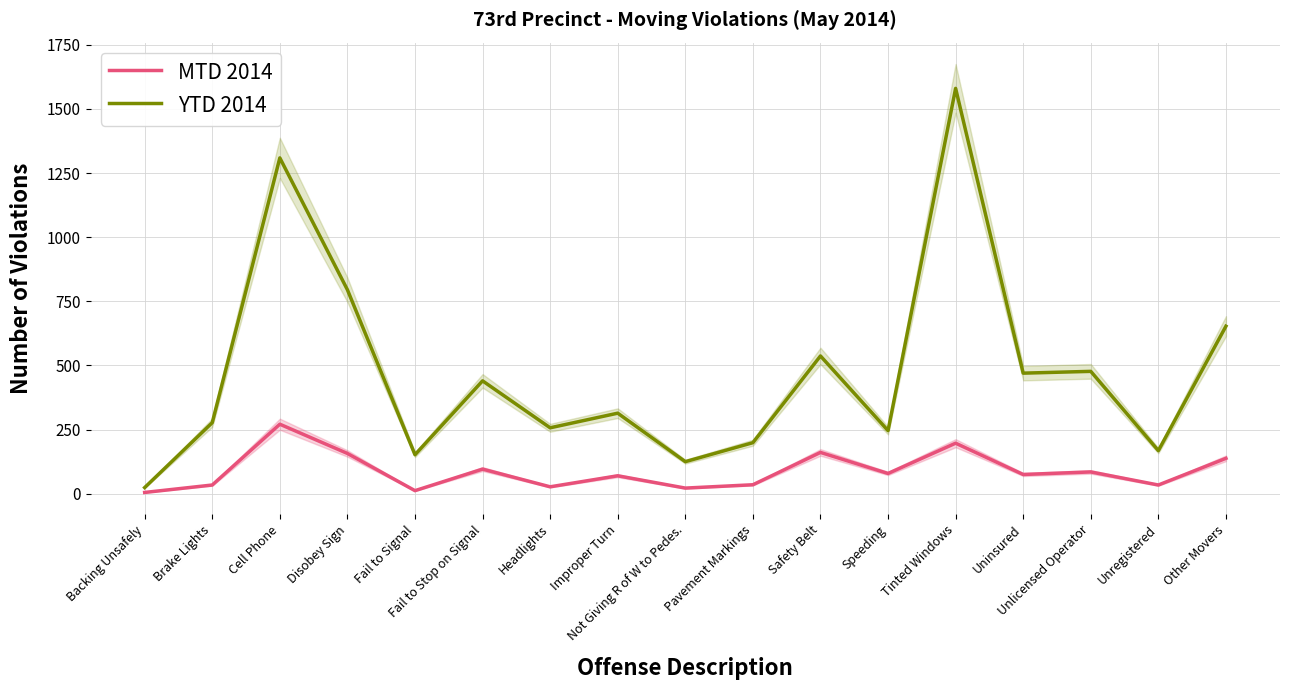

Reading right to left, transcribe all the data shown in this chart.

MTD 2014: Other Movers=138	Unregistered=34	Unlicensed Operator=85	Uninsured=75	Tinted Windows=197	Speeding=79	Safety Belt=161	Pavement Markings=35	Not Giving R of W to Pedes.=22	Improper Turn=70	Headlights=27	Fail to Stop on Signal=96	Fail to Signal=12	Disobey Sign=157	Cell Phone=271	Brake Lights=34	Backing Unsafely=5
YTD 2014: Other Movers=653	Unregistered=168	Unlicensed Operator=477	Uninsured=470	Tinted Windows=1580	Speeding=246	Safety Belt=537	Pavement Markings=199	Not Giving R of W to Pedes.=125	Improper Turn=314	Headlights=257	Fail to Stop on Signal=440	Fail to Signal=152	Disobey Sign=795	Cell Phone=1309	Brake Lights=277	Backing Unsafely=24